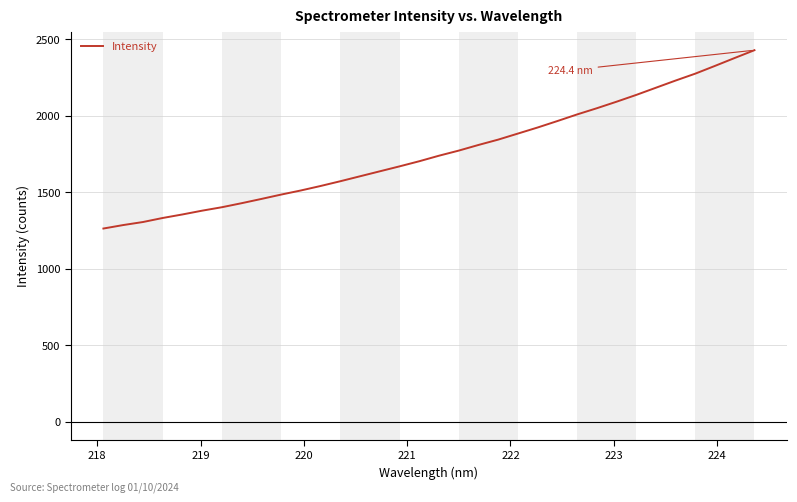

What is the average value?

1763.8